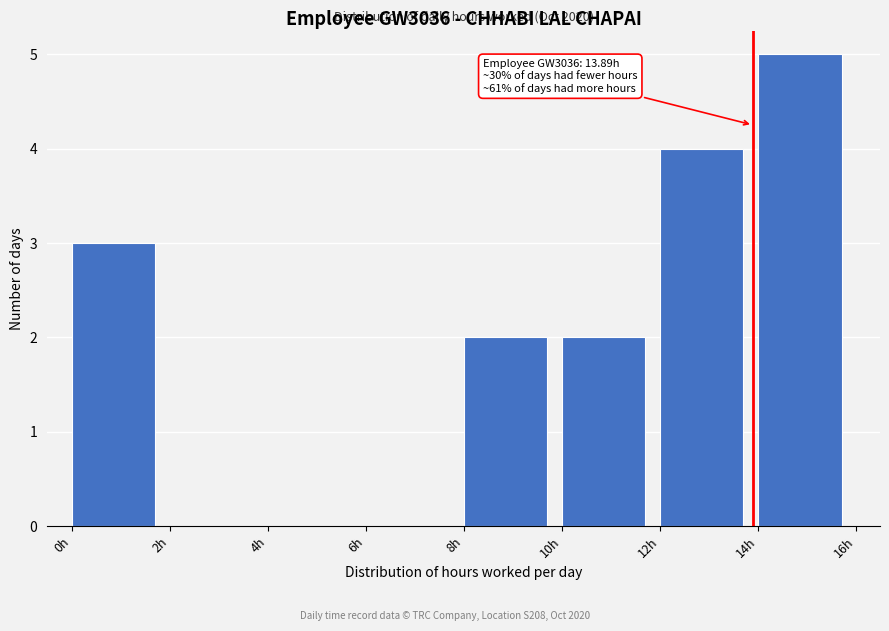

Over which range of the x-axis is the bar tallest?

14 to 16